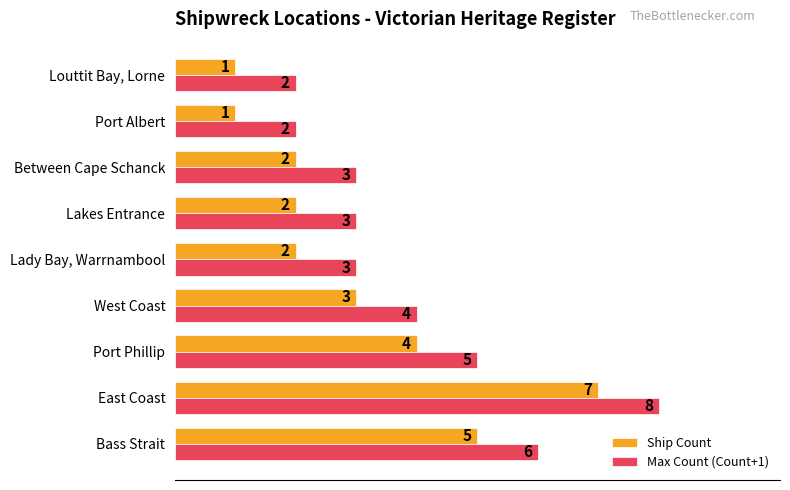

The Max Count (Count+1) series shows 3 at Lady Bay, Warrnambool. True or false?

True